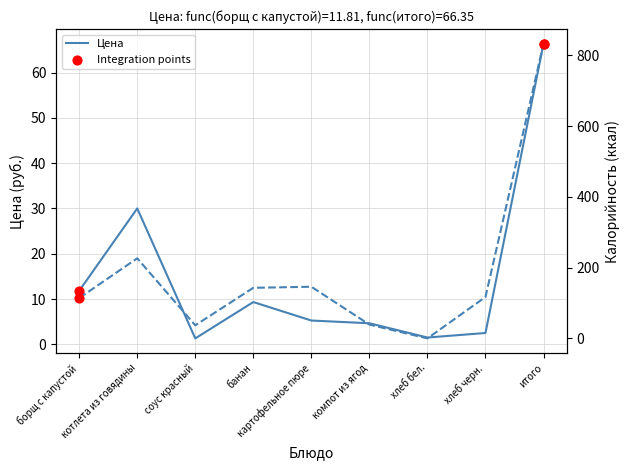

What is the total value across all series at хлеб бел.?

1.5